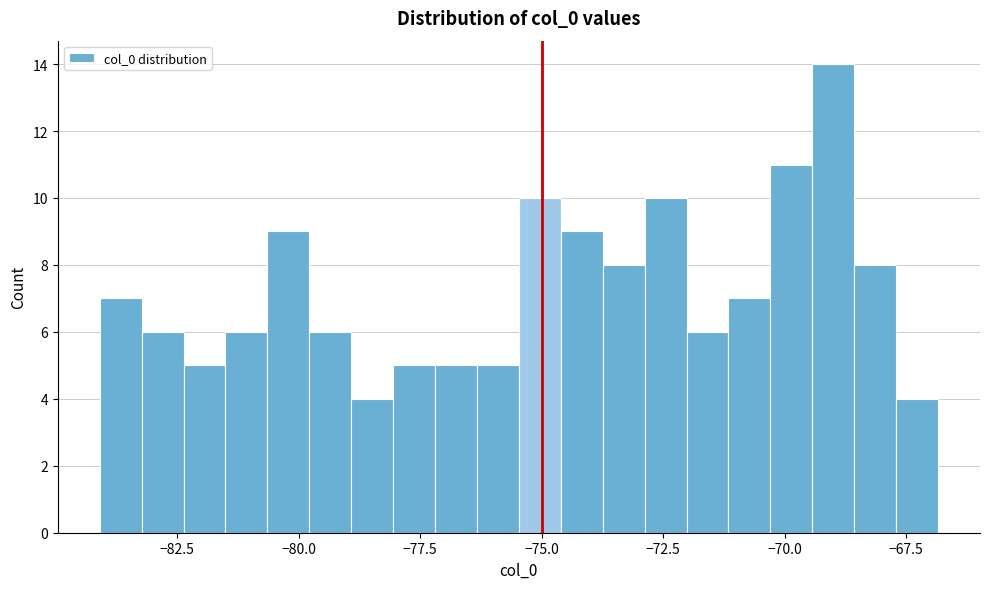

Around what value on the x-axis is the tallest bar? Give the approximate position of its centre, as read against the axis.

-69.0